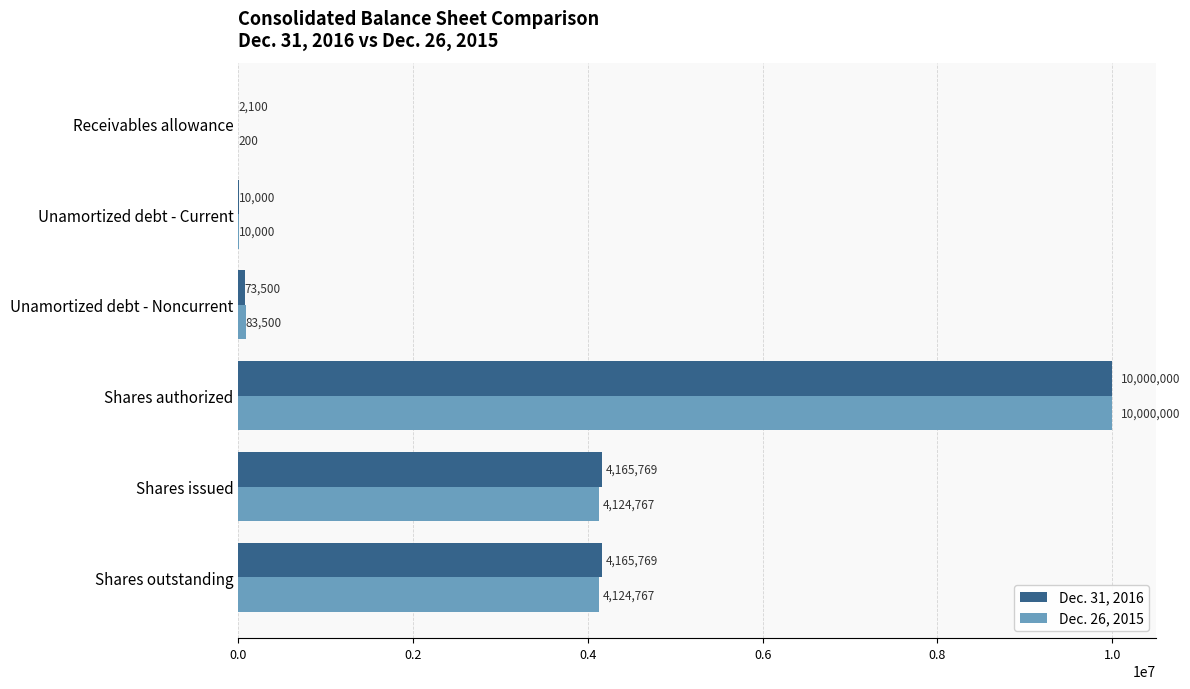

What is the sum of all Dec. 26, 2015 values?

18343234